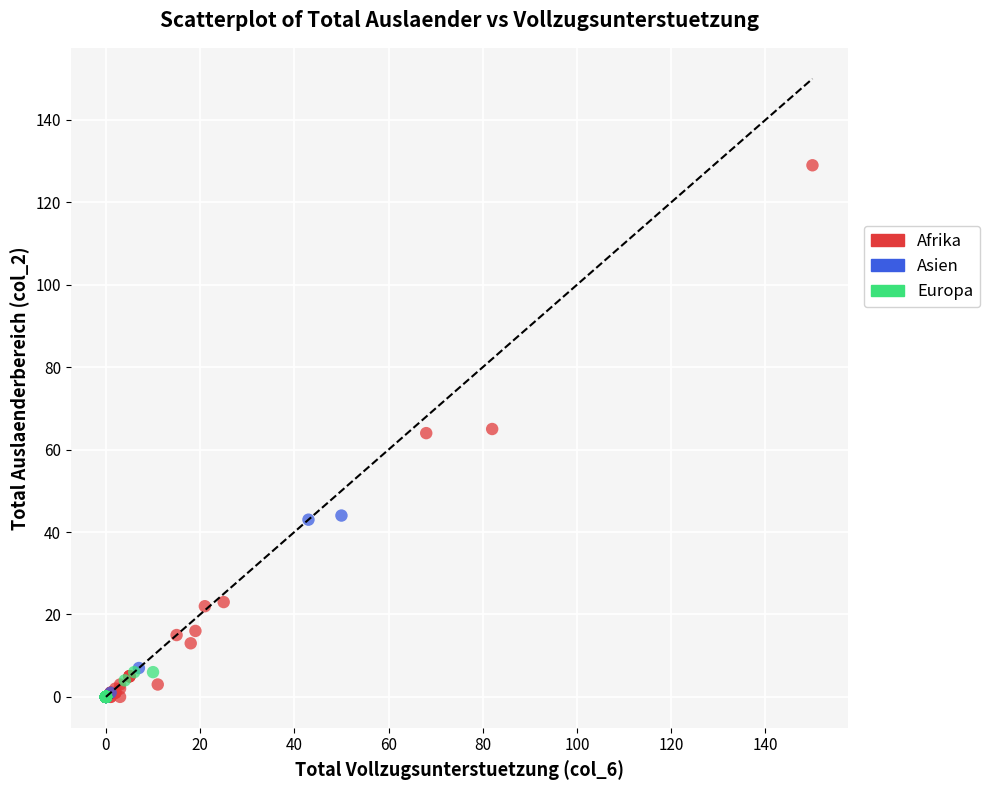

Which series has the widest spread of Y values?

Afrika